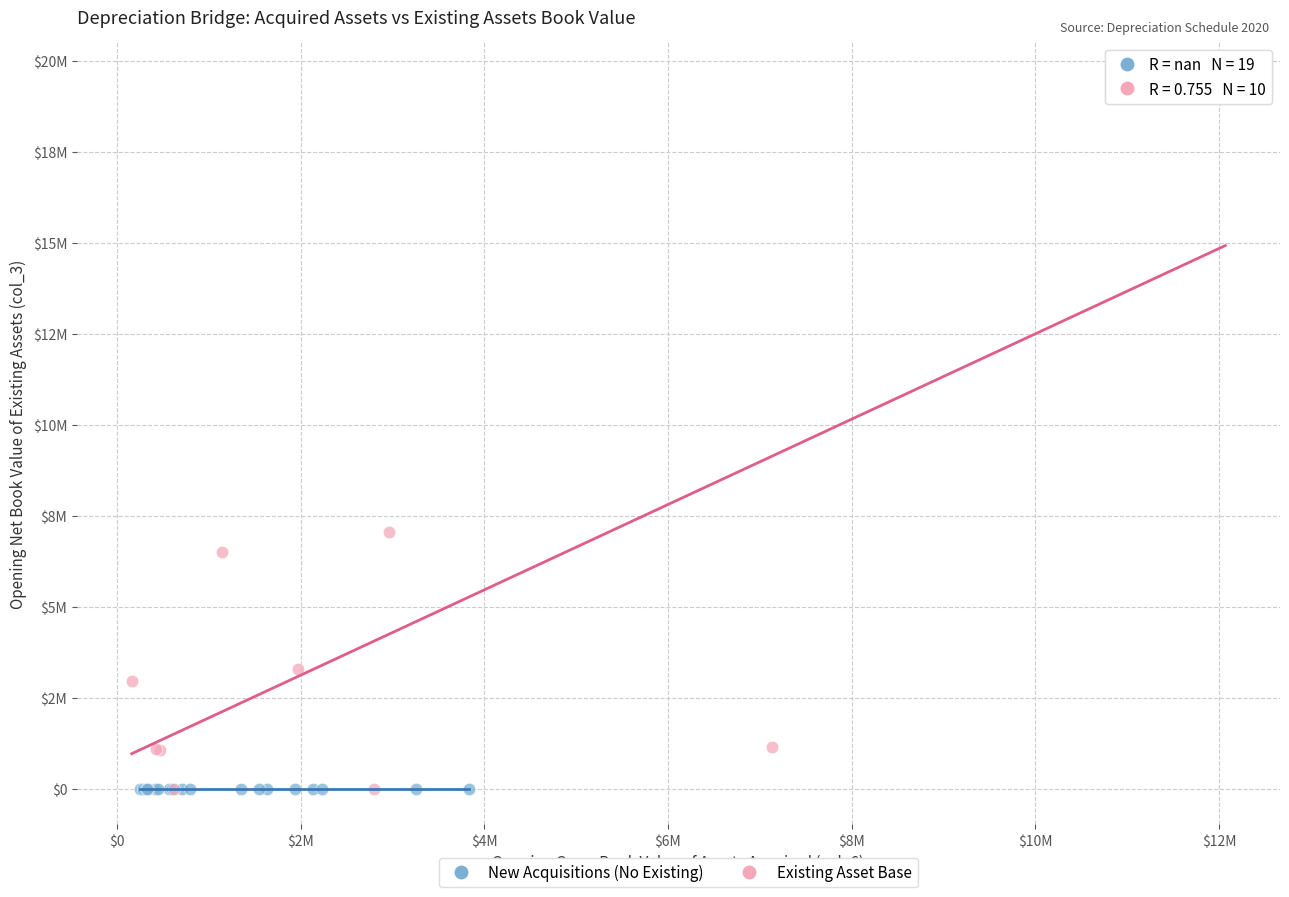

What are all the series names shown in the legend?

New Acquisitions (No Existing), Existing Asset Base